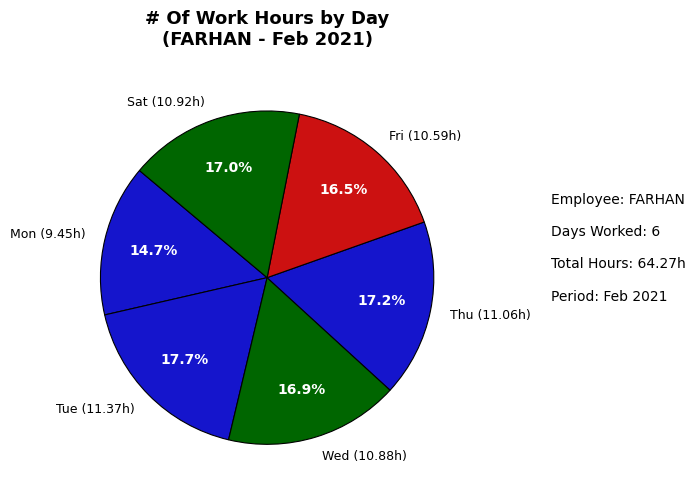

Approximately how many times larger is the value at Mon (9.45h) compared to Tue (11.37h)?

0.8